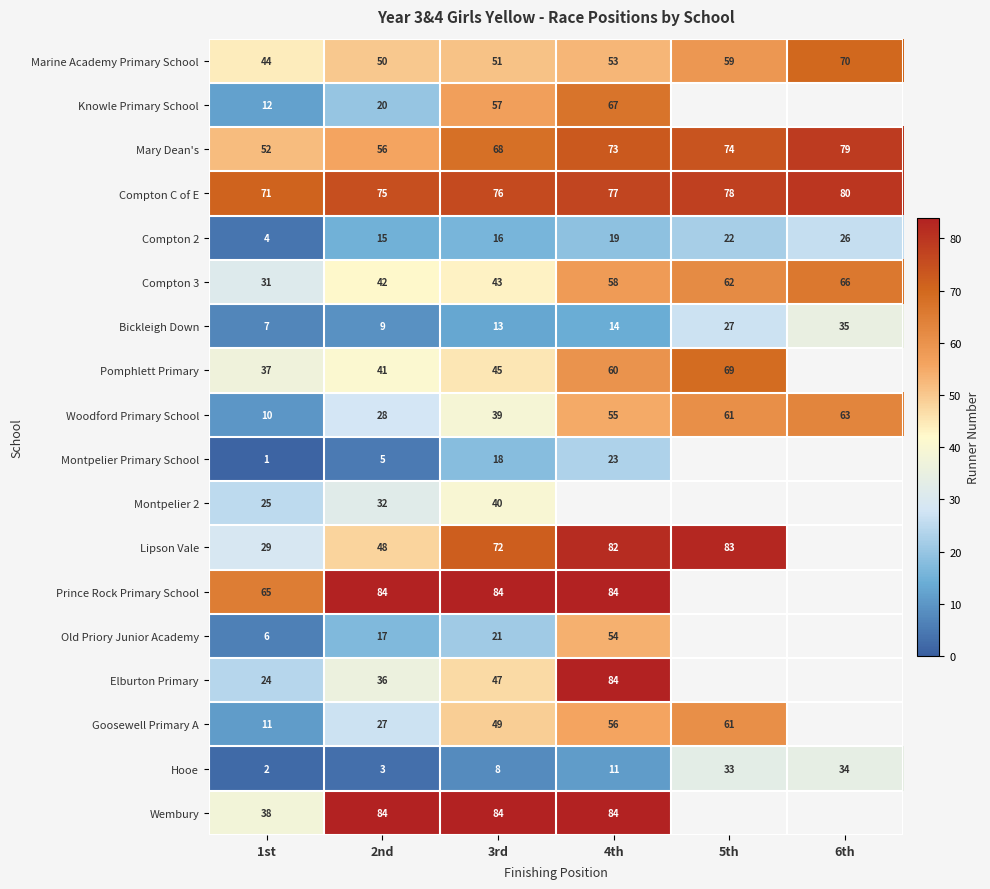

What is the difference between the highest and lowest values at 1st?

70